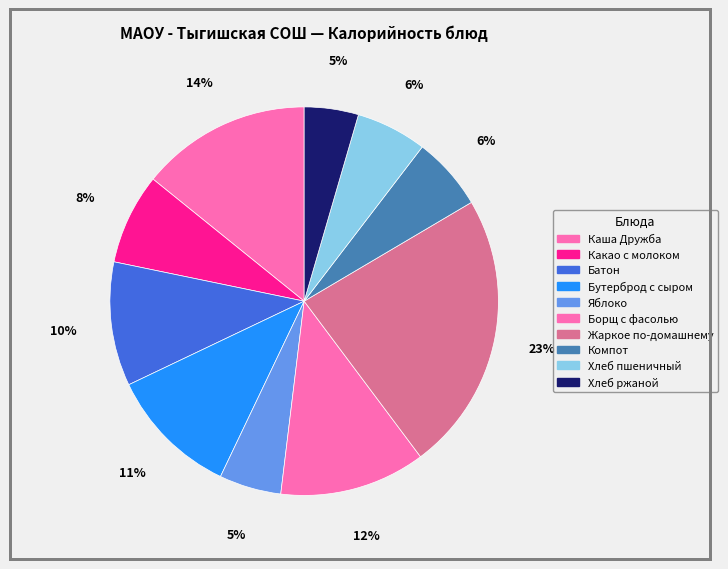

How many slices are in this pie chart?

10